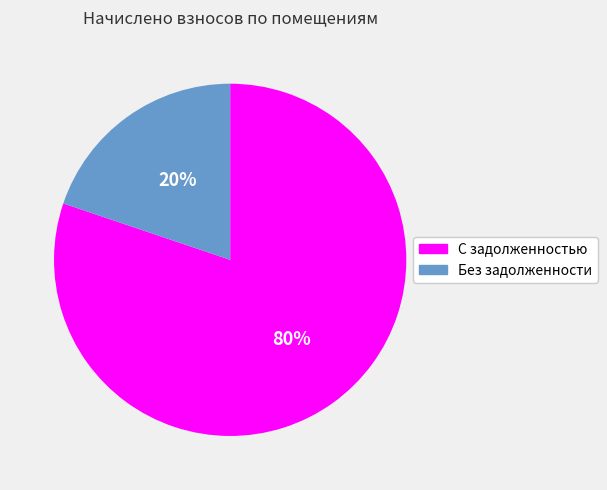

To the nearest percent, what is the difference between the largest and smallest slice percentages?

60%